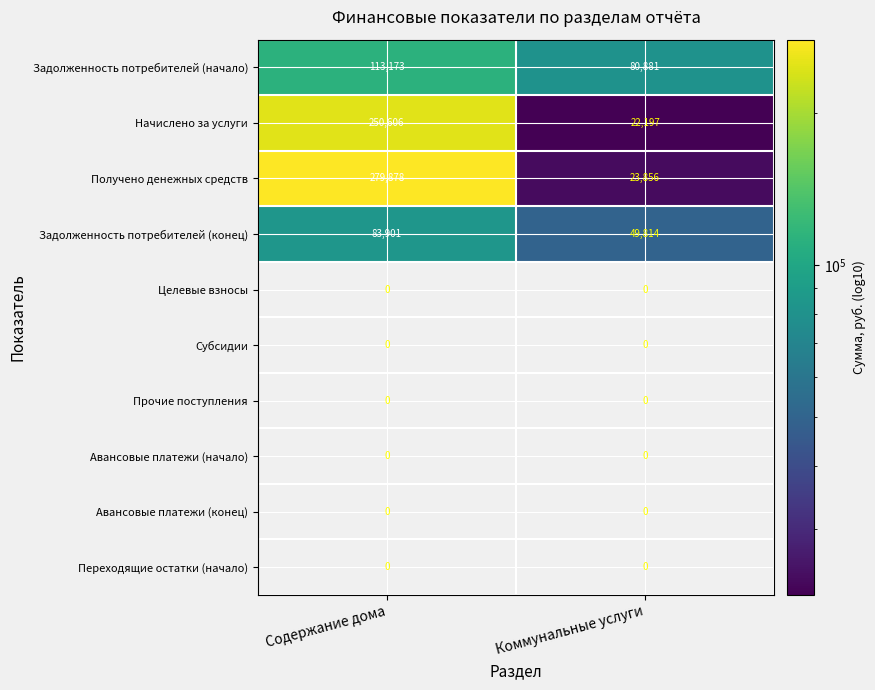

Is it true that Задолженность потребителей (конец) equals 53524 at Содержание дома?

False